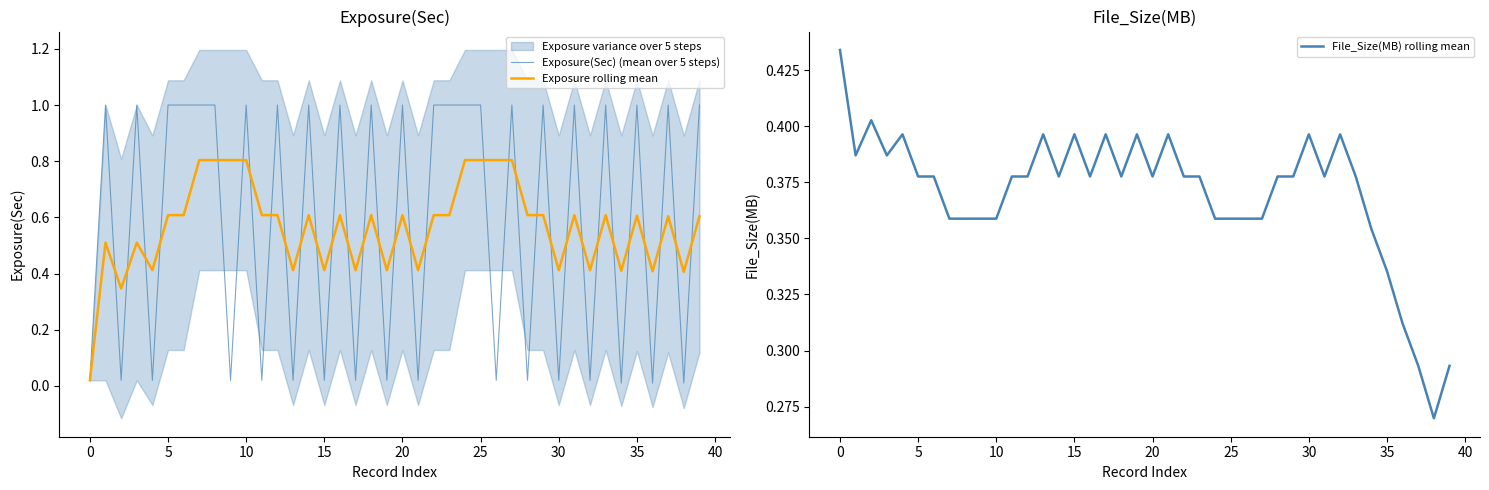

The value of Exposure(Sec) (mean over 5 steps) at 30 is 0.0. True or false?

True